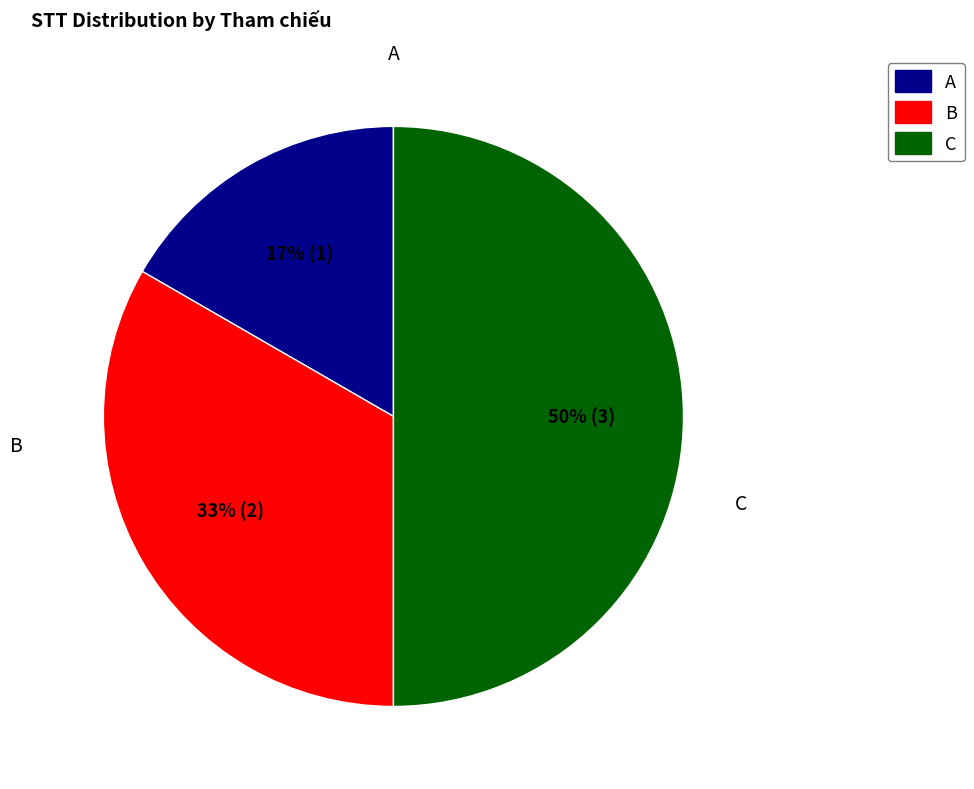

To the nearest percent, what portion does B represent?

33%